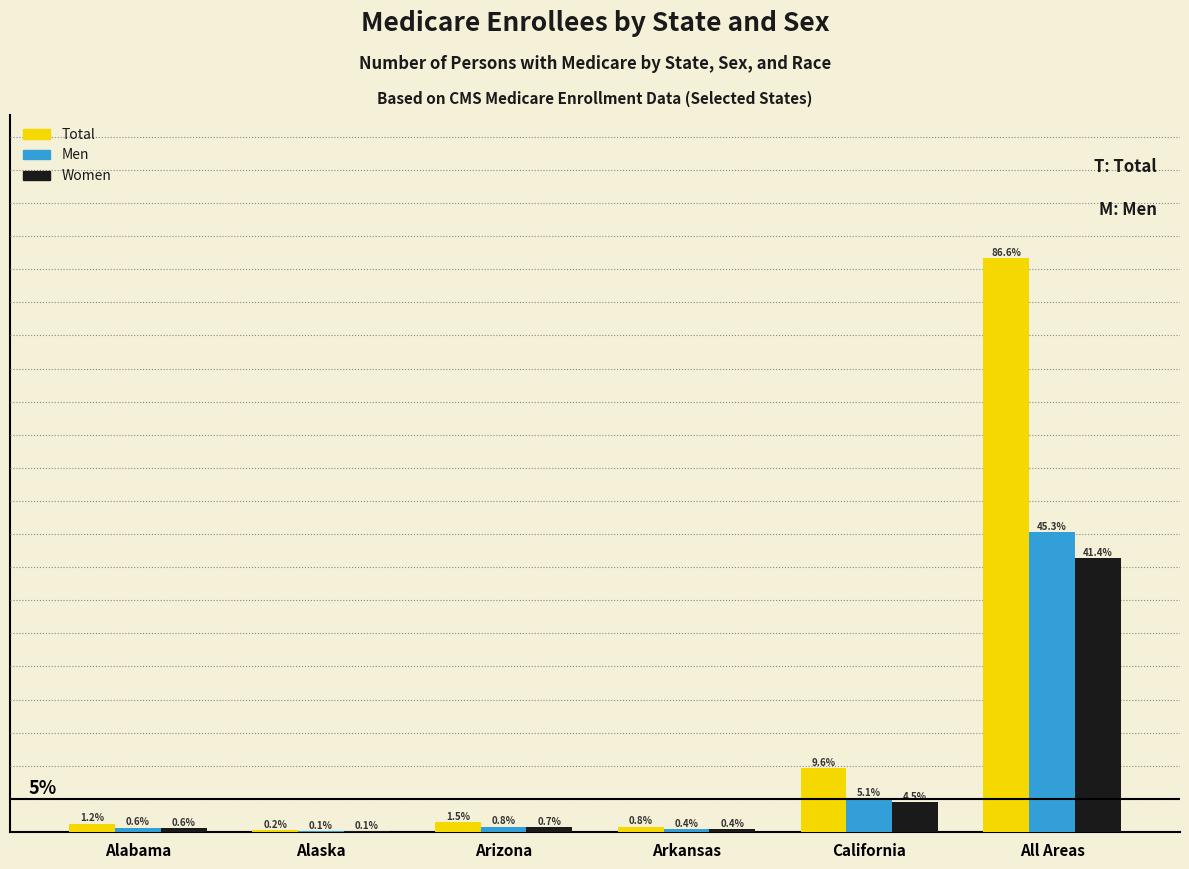

Between Arkansas and California, which series saw the biggest shift?

Total